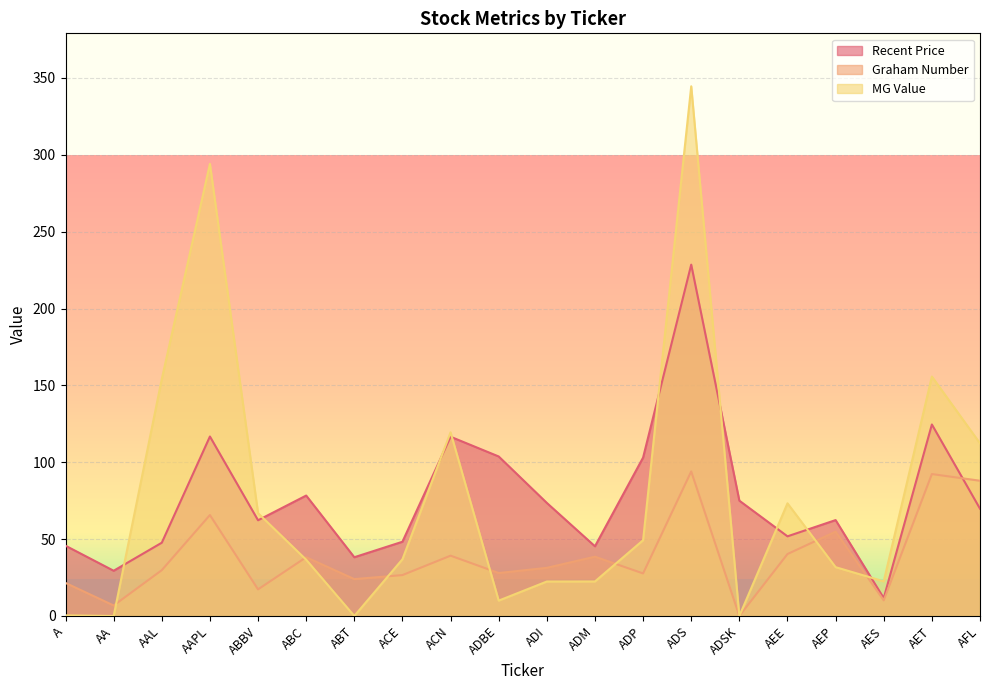

Where is the first local maximum for Recent Price?

AAPL